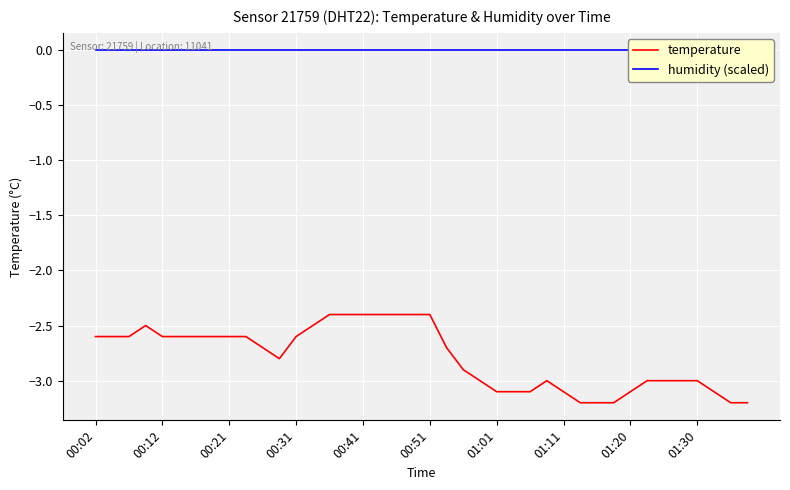

What is the value of the temperature point at the 34th from the left?

-3.0